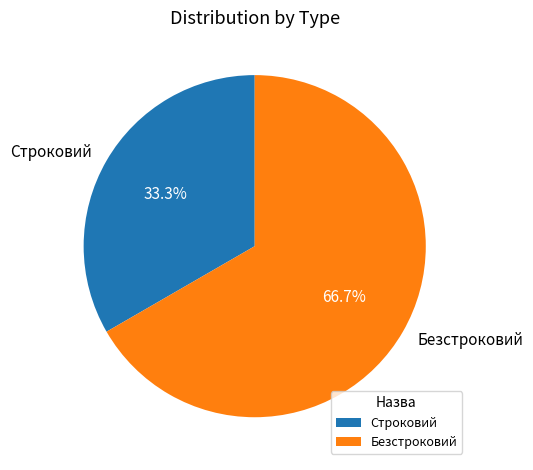

How many segments does this pie chart have?

2